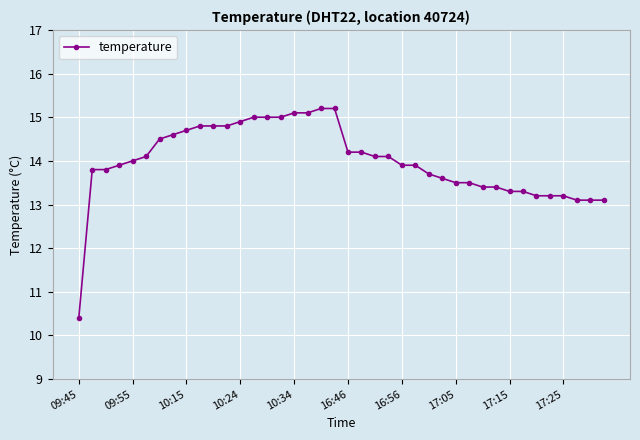

What is the average value?

14.0